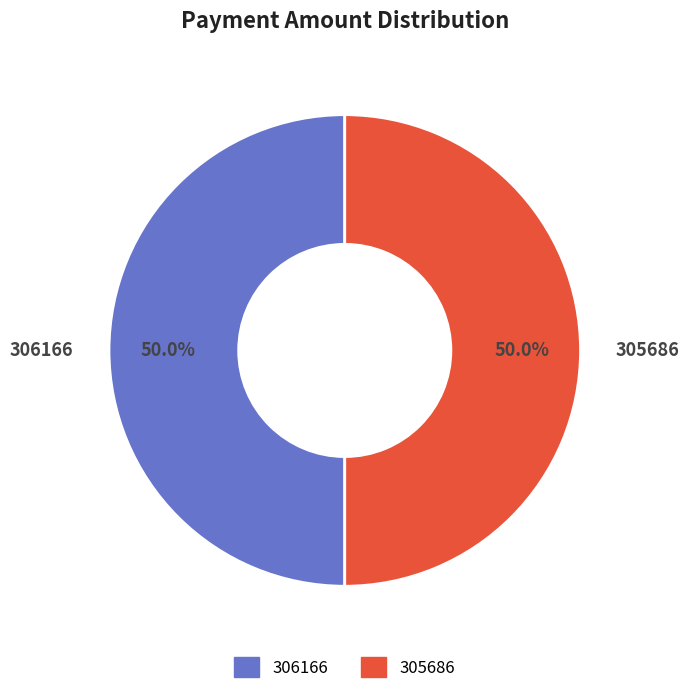

What is the ratio of the value at 306166 to the value at 305686?

1.0